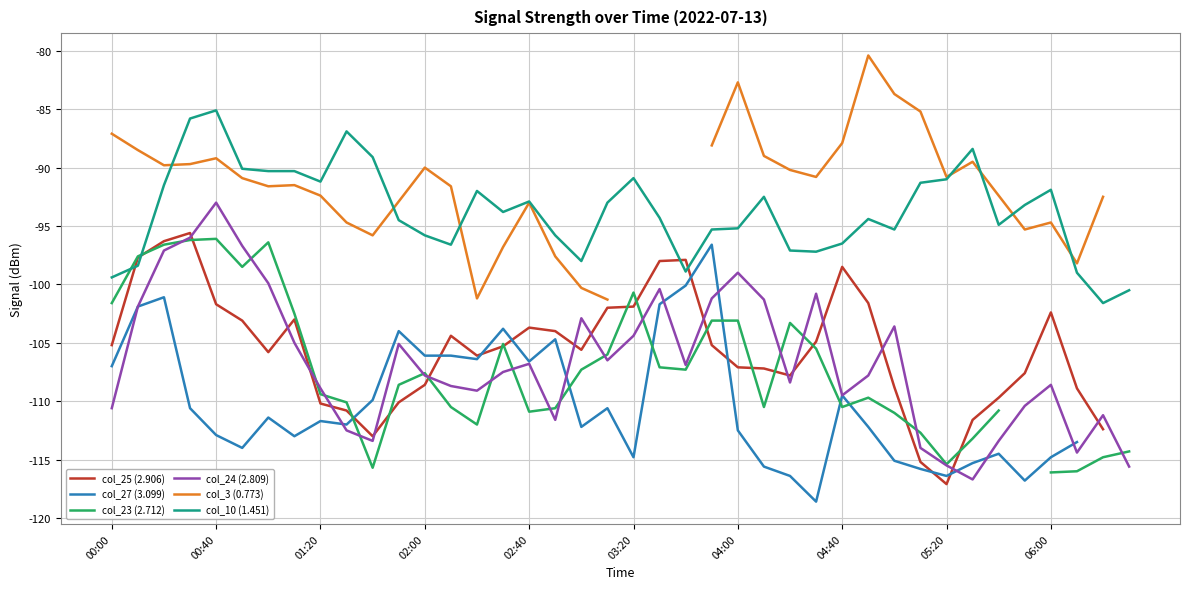

Which category has the lowest value in the col_3 (0.773) series?

19